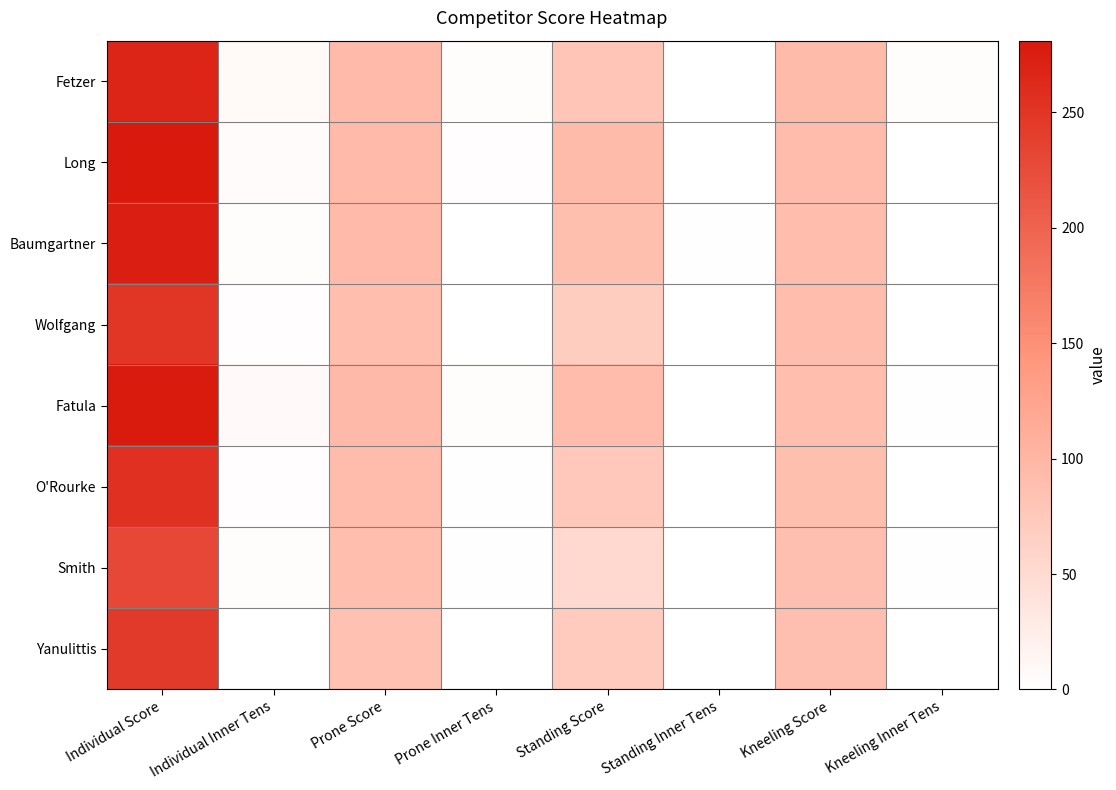

Which series has the largest total across all categories?

Long